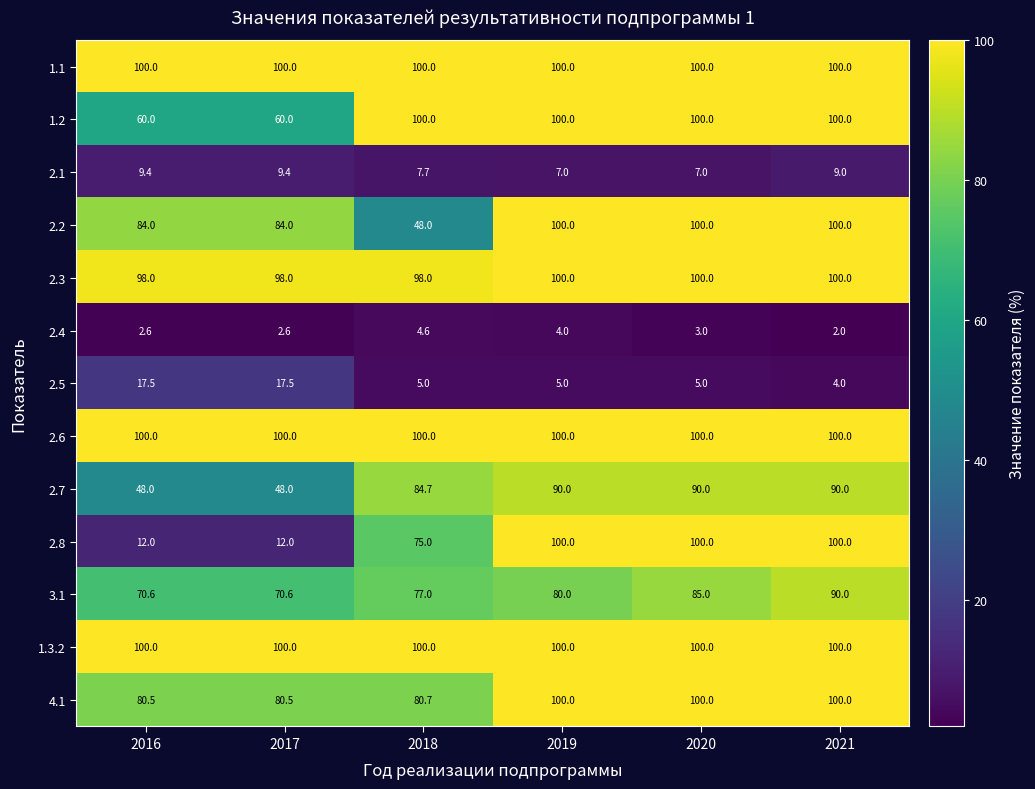

Read the 2.3 value at 2021.

100.0